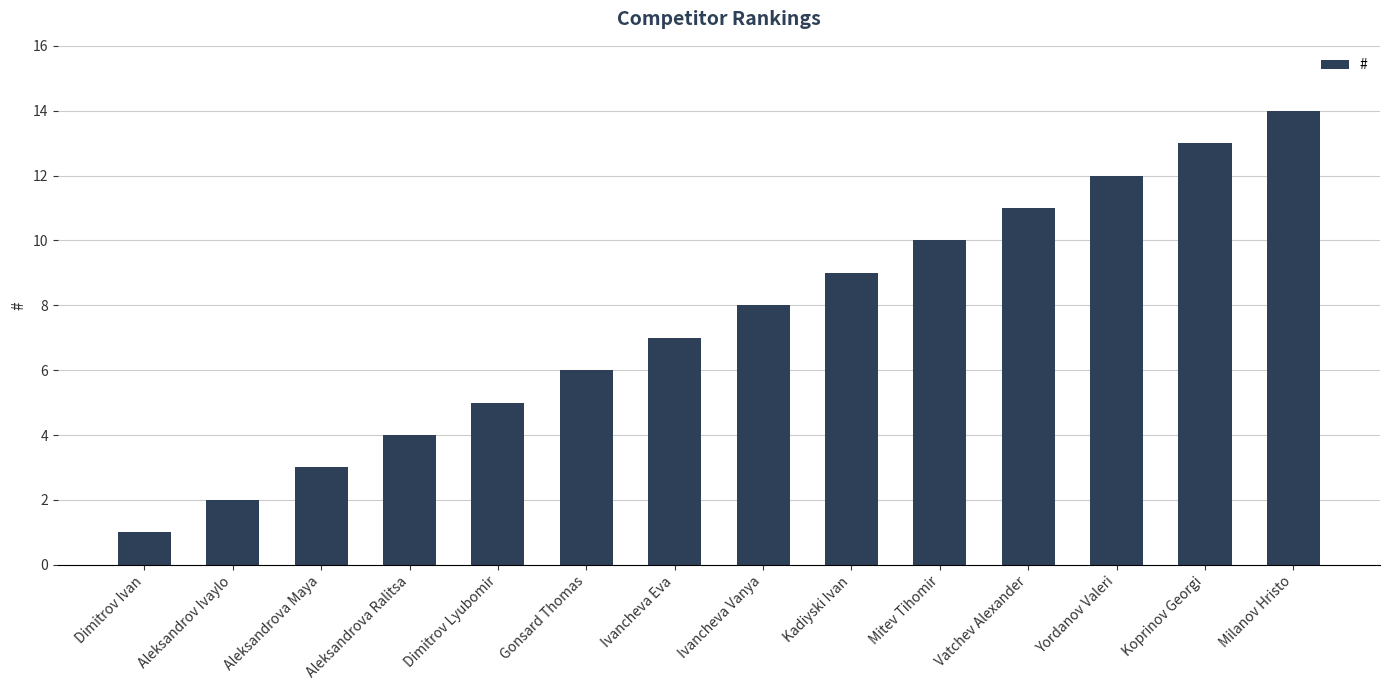

What is the sum of all values?

105